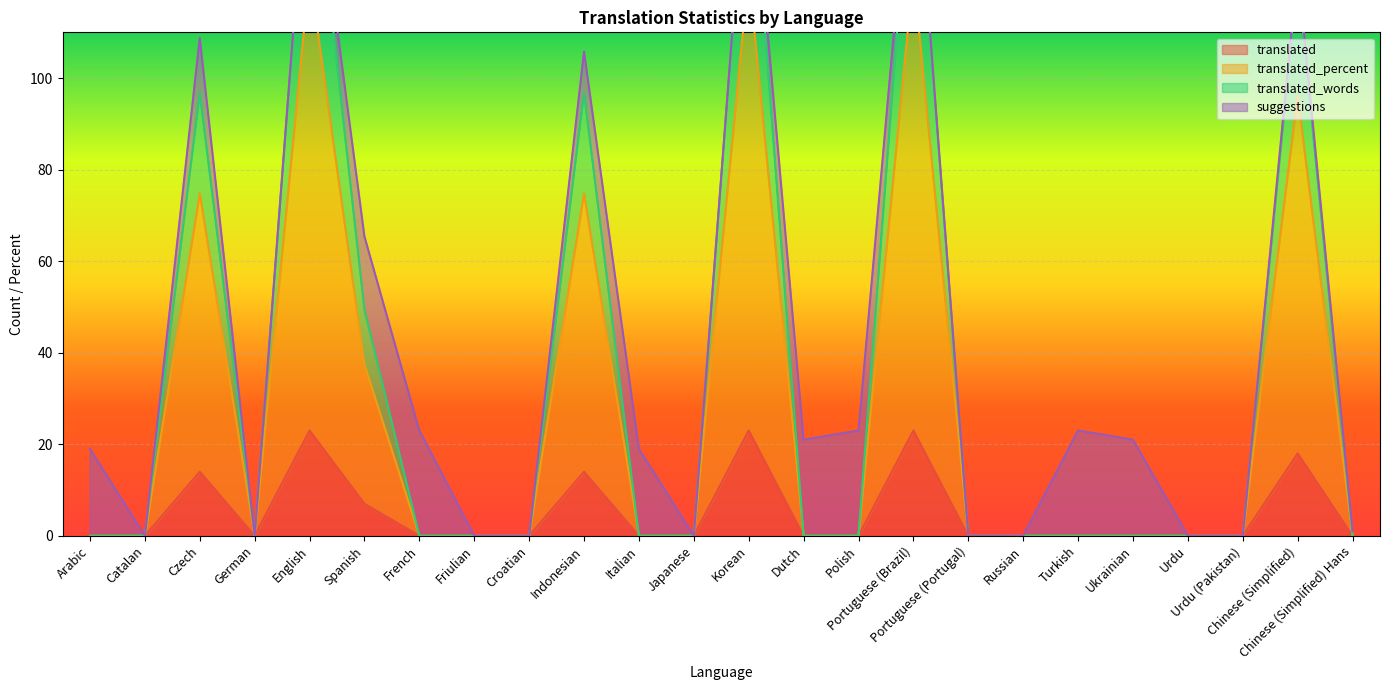

At which label does translated reach its peak?

English